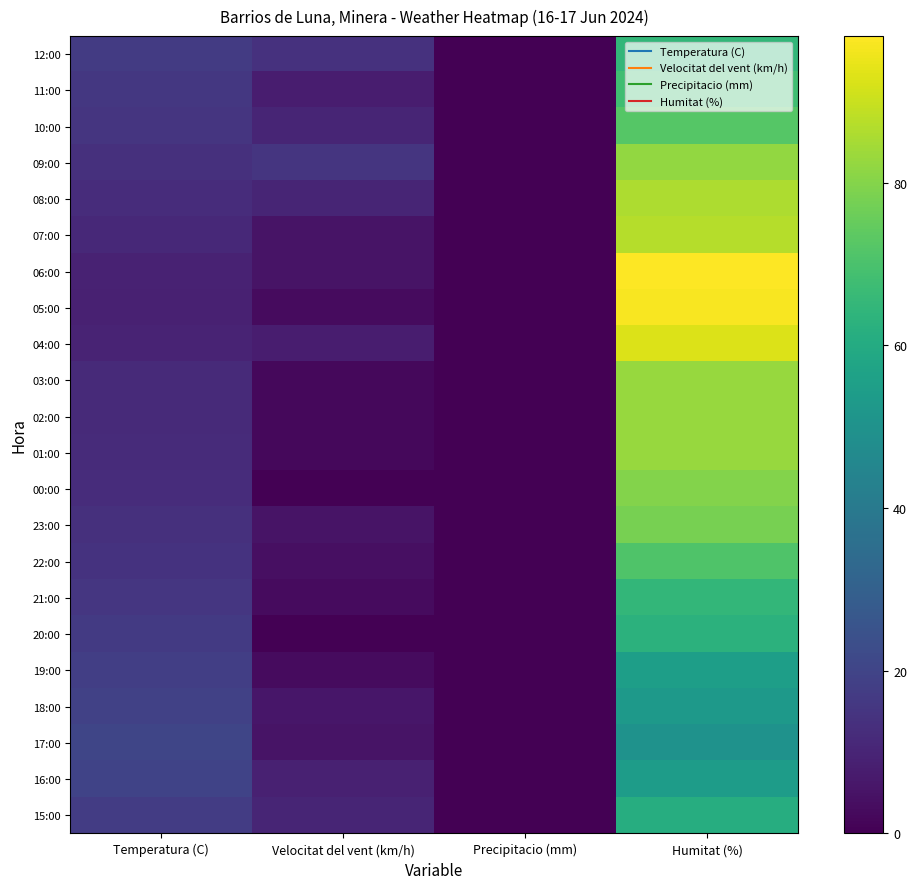

Reading right to left, extract all data points from this chart.

12:00: Humitat (%)=65.0	Precipitacio (mm)=0.0	Velocitat del vent (km/h)=14.0	Temperatura (C)=17.2
11:00: Humitat (%)=68.0	Precipitacio (mm)=0.0	Velocitat del vent (km/h)=8.0	Temperatura (C)=15.9
10:00: Humitat (%)=72.0	Precipitacio (mm)=0.0	Velocitat del vent (km/h)=10.0	Temperatura (C)=15.1
09:00: Humitat (%)=82.0	Precipitacio (mm)=0.0	Velocitat del vent (km/h)=15.0	Temperatura (C)=13.4
08:00: Humitat (%)=86.0	Precipitacio (mm)=0.0	Velocitat del vent (km/h)=10.0	Temperatura (C)=12.3
07:00: Humitat (%)=87.0	Precipitacio (mm)=0.0	Velocitat del vent (km/h)=5.0	Temperatura (C)=11.4
06:00: Humitat (%)=98.0	Precipitacio (mm)=0.0	Velocitat del vent (km/h)=5.0	Temperatura (C)=9.5
05:00: Humitat (%)=97.0	Precipitacio (mm)=0.0	Velocitat del vent (km/h)=3.0	Temperatura (C)=8.9
04:00: Humitat (%)=93.0	Precipitacio (mm)=0.0	Velocitat del vent (km/h)=8.0	Temperatura (C)=9.8
03:00: Humitat (%)=83.0	Precipitacio (mm)=0.0	Velocitat del vent (km/h)=2.0	Temperatura (C)=11.7
02:00: Humitat (%)=83.0	Precipitacio (mm)=0.0	Velocitat del vent (km/h)=2.0	Temperatura (C)=11.8
01:00: Humitat (%)=83.0	Precipitacio (mm)=0.0	Velocitat del vent (km/h)=2.0	Temperatura (C)=12.2
00:00: Humitat (%)=80.0	Precipitacio (mm)=0.0	Velocitat del vent (km/h)=0.0	Temperatura (C)=12.6
23:00: Humitat (%)=78.0	Precipitacio (mm)=0.0	Velocitat del vent (km/h)=5.0	Temperatura (C)=13.7
22:00: Humitat (%)=71.0	Precipitacio (mm)=0.0	Velocitat del vent (km/h)=4.0	Temperatura (C)=14.2
21:00: Humitat (%)=65.0	Precipitacio (mm)=0.0	Velocitat del vent (km/h)=3.0	Temperatura (C)=15.5
20:00: Humitat (%)=63.0	Precipitacio (mm)=0.0	Velocitat del vent (km/h)=0.0	Temperatura (C)=16.6
19:00: Humitat (%)=55.0	Precipitacio (mm)=0.0	Velocitat del vent (km/h)=3.0	Temperatura (C)=18.0
18:00: Humitat (%)=53.0	Precipitacio (mm)=0.0	Velocitat del vent (km/h)=6.0	Temperatura (C)=19.1
17:00: Humitat (%)=50.0	Precipitacio (mm)=0.0	Velocitat del vent (km/h)=5.0	Temperatura (C)=20.4
16:00: Humitat (%)=54.0	Precipitacio (mm)=0.0	Velocitat del vent (km/h)=9.0	Temperatura (C)=19.9
15:00: Humitat (%)=61.0	Precipitacio (mm)=0.0	Velocitat del vent (km/h)=10.0	Temperatura (C)=17.6